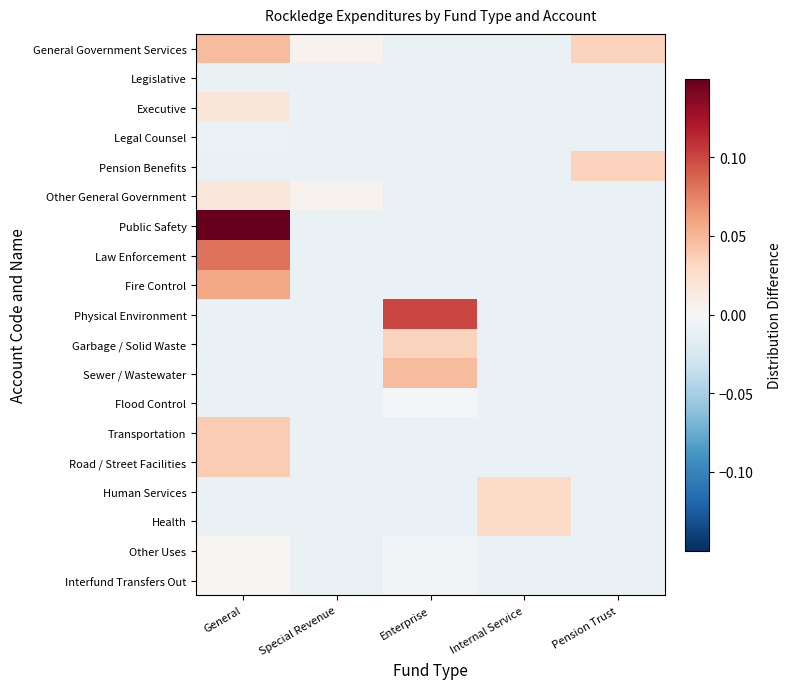

Rank the series by their maximum value, from lowest to highest.

Legislative, Legal Counsel, Flood Control, Other Uses, Interfund Transfers Out, Other General Government, Executive, Human Services, Health, Garbage / Solid Waste, Pension Benefits, Transportation, Road / Street Facilities, Sewer / Wastewater, General Government Services, Fire Control, Law Enforcement, Physical Environment, Public Safety